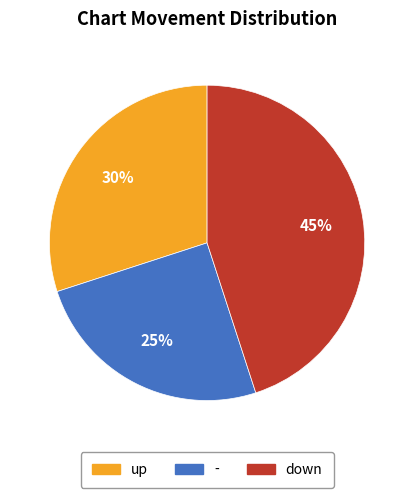

What percentage is the up slice, to the nearest percent?

30%